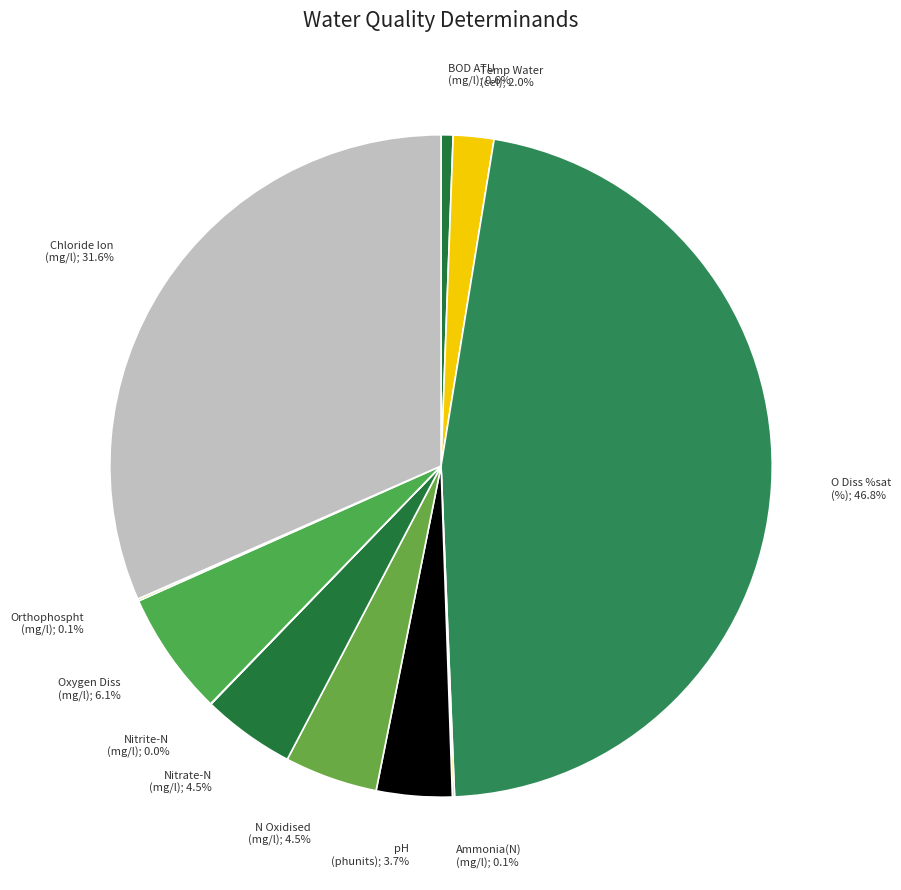

What is the largest slice in the pie chart?

O Diss %sat